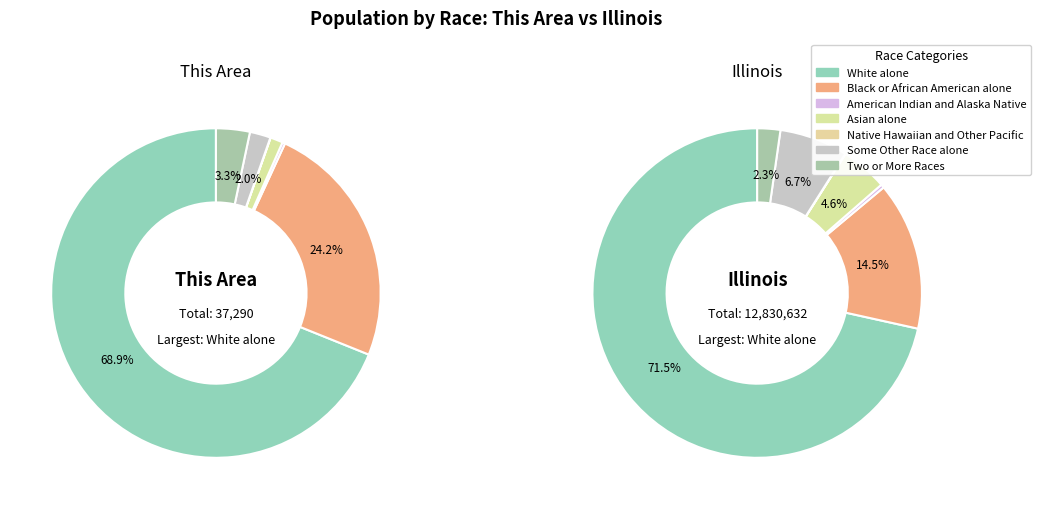

What percentage is the 5 slice, to the nearest percent?

7%